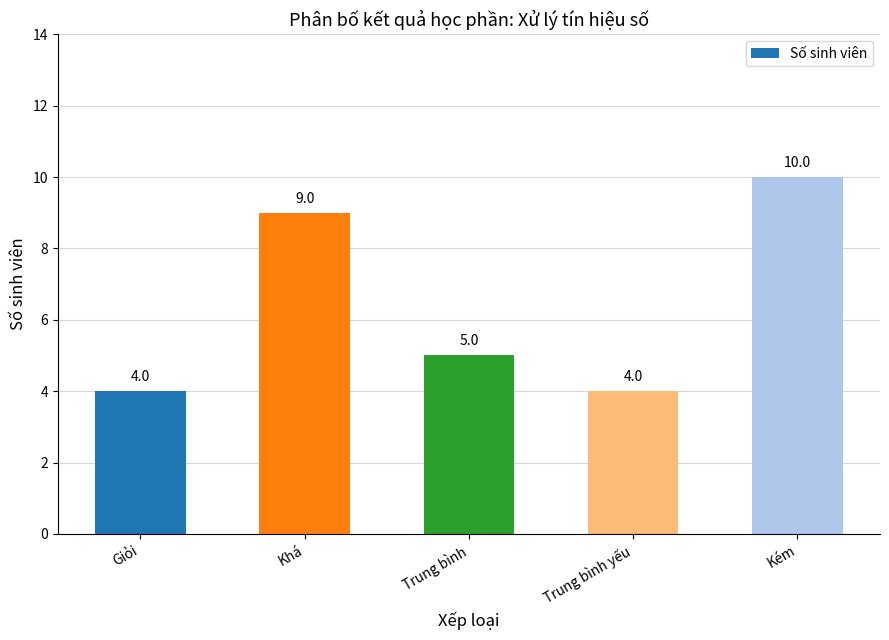

What is the value of the 5th bar from the left?

10